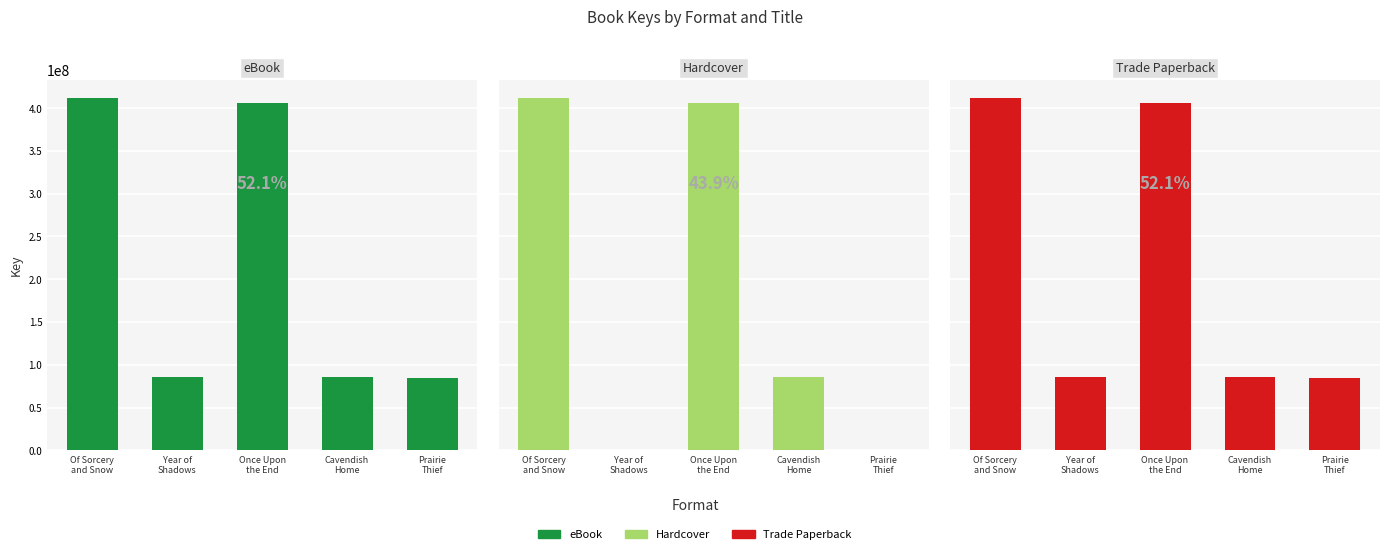

What is the total value across all series at Year of
Shadows?

170880958